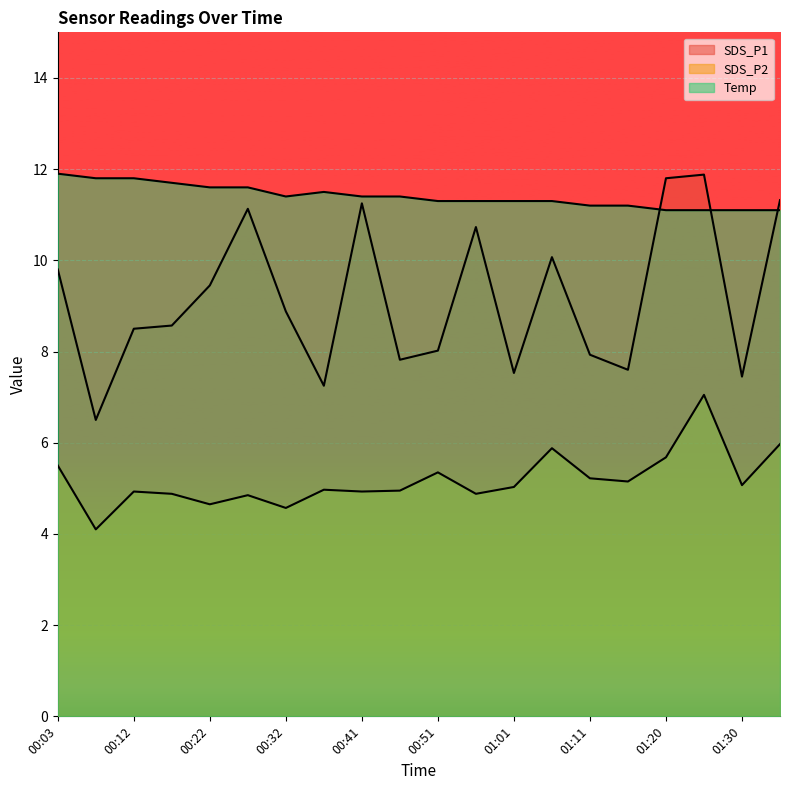

True or false: SDS_P2 and Temp cross at least once.

False